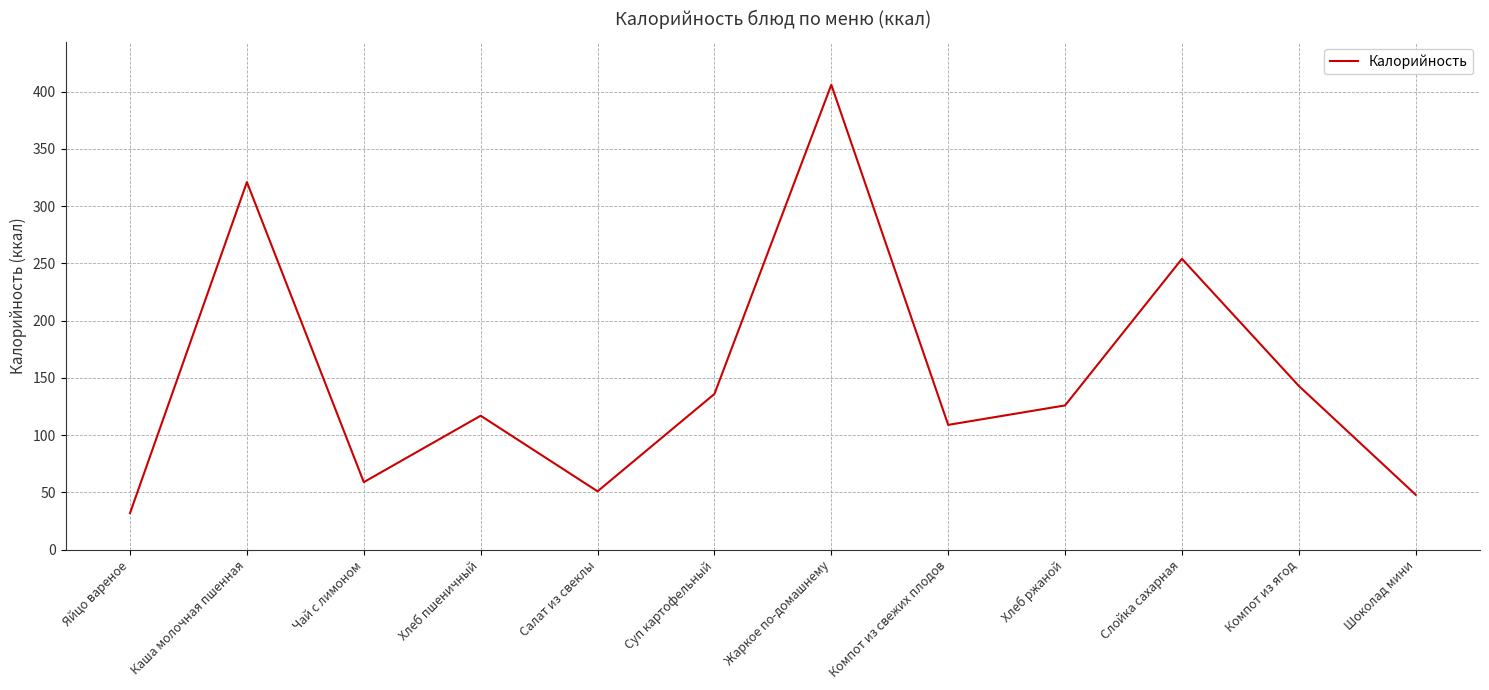

What is the difference between the maximum and minimum values?

374